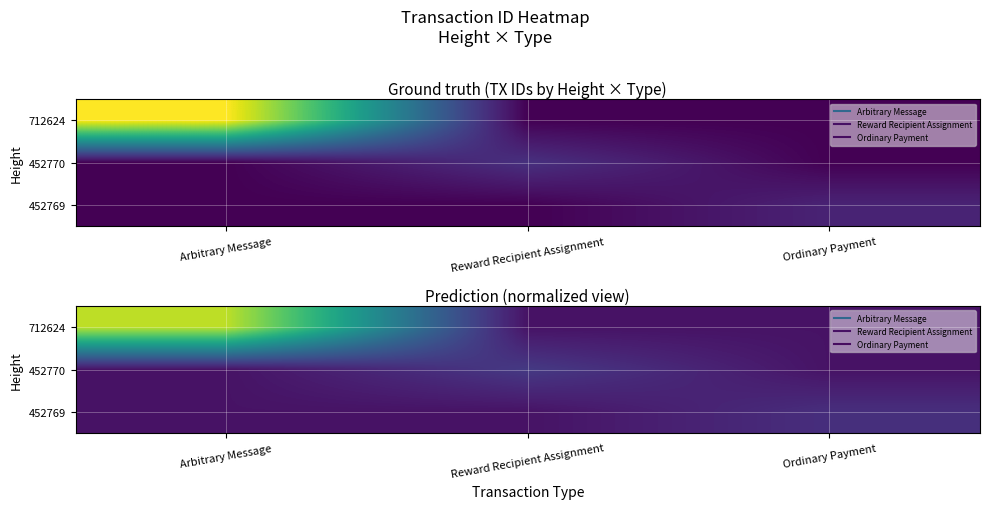

Rank the series at Reward Recipient Assignment from highest to lowest value.

452770, 712624, 452769